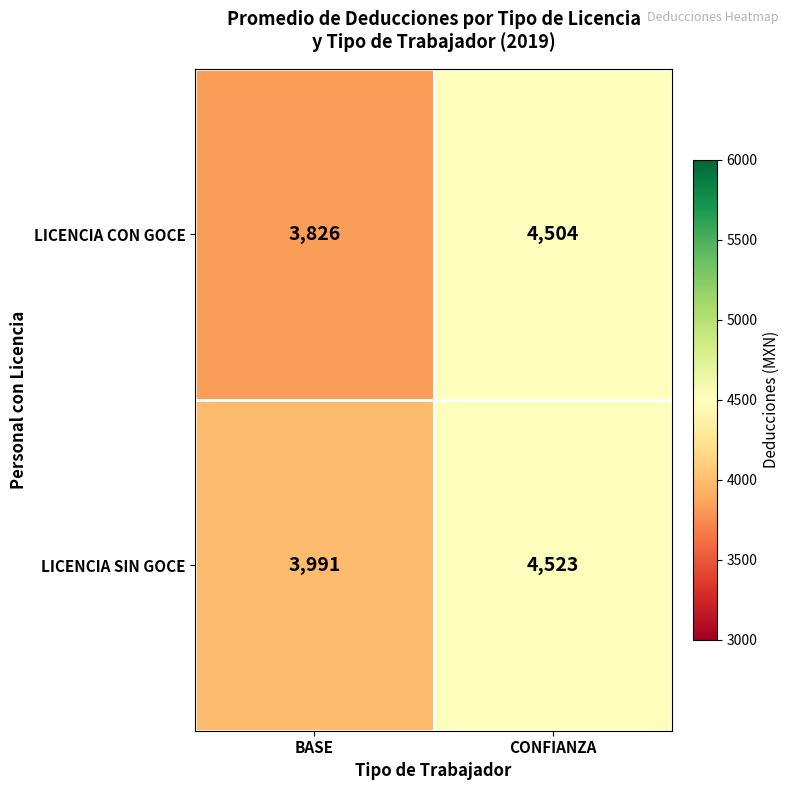

Which category has the highest value in the LICENCIA CON GOCE series?

CONFIANZA